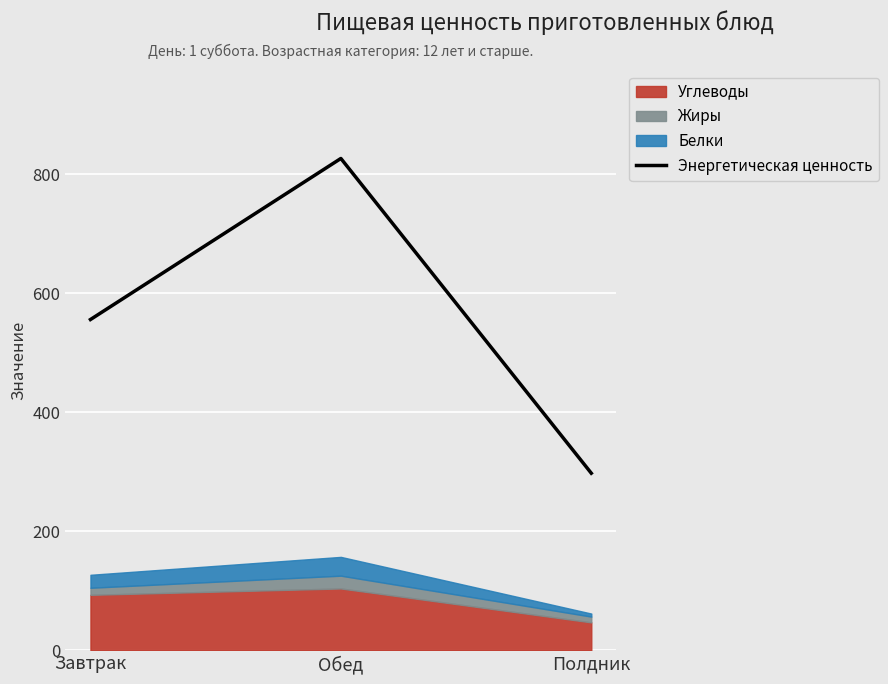

Which category has the lowest value across all series?

Полдник